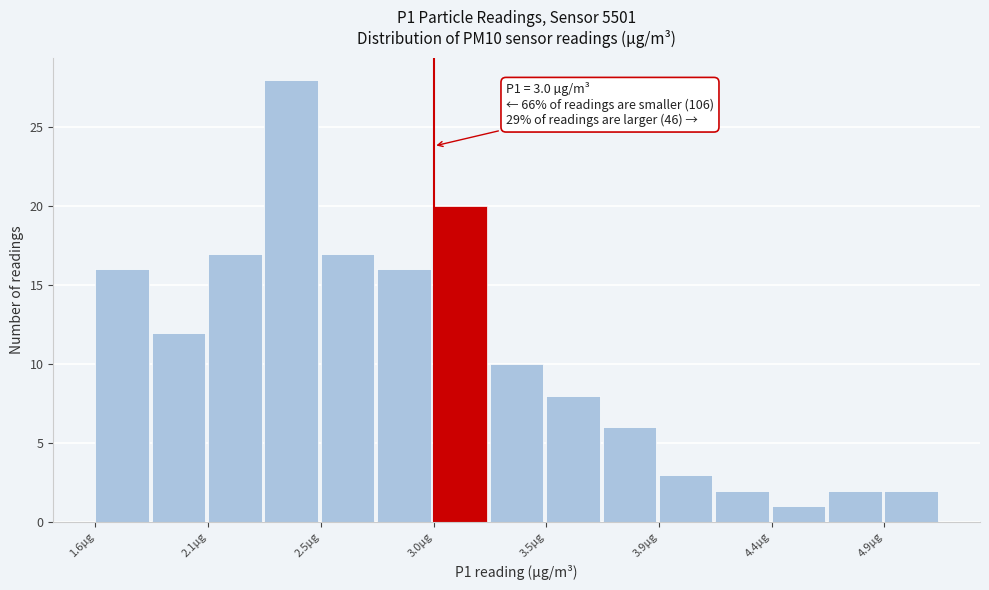

Over which range of the x-axis is the bar tallest?

2.30 to 2.55